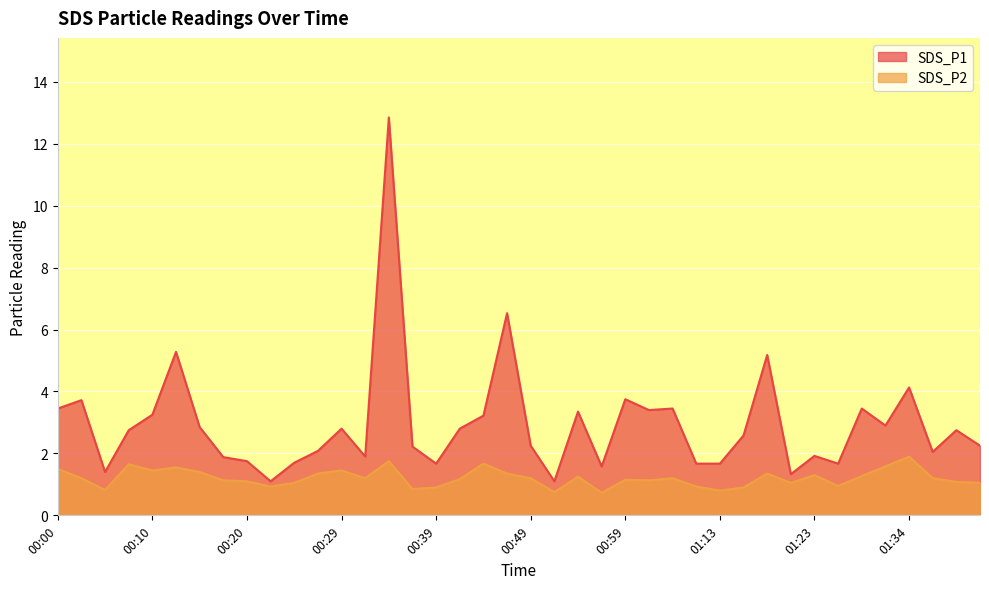

What is the label of the 14th point from the right?

01:06